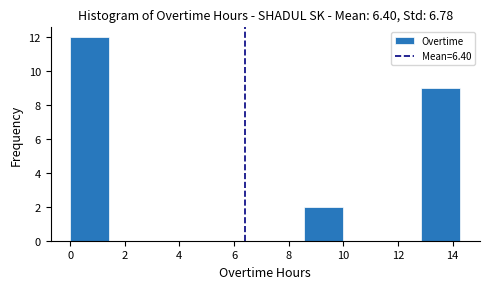

Reading left to right, list every bar in this chart as the range it spans on the x-axis followed by its height. Neither the bar edges nor the heights are printed on the chart, so give them approximately, as read against the axes.

0.0 to 1.4: 12
1.4 to 2.8: 0
2.8 to 4.2: 0
4.2 to 5.8: 0
5.8 to 7.2: 0
7.2 to 8.6: 0
8.6 to 10.0: 2
10.0 to 11.4: 0
11.4 to 12.8: 0
12.8 to 14.2: 9